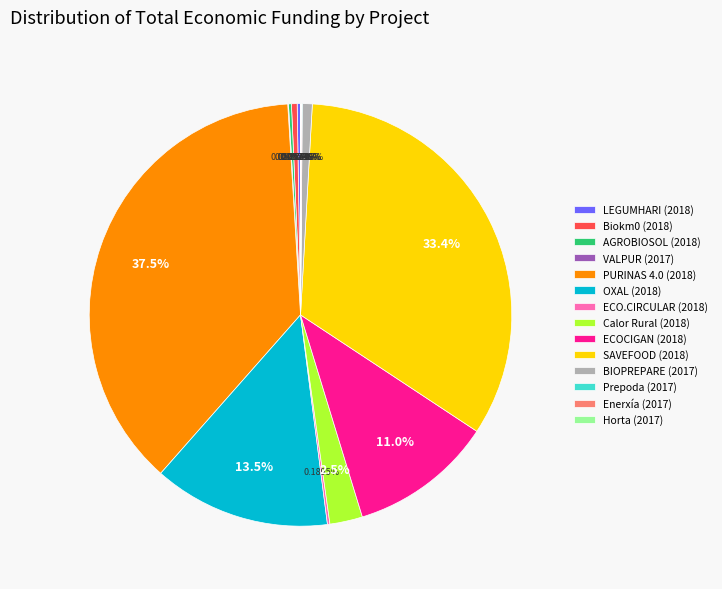

Is there any slice that represents more than half of the pie?

No